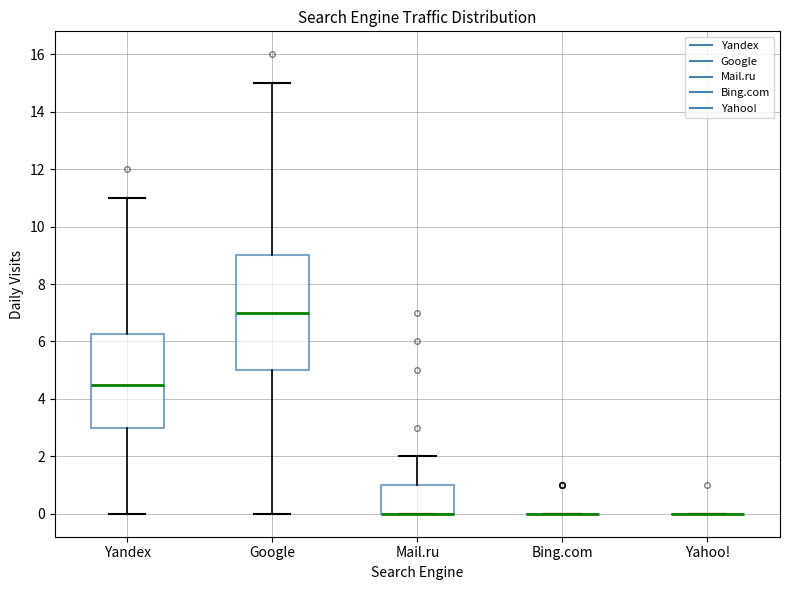

Reading left to right, transcribe this box plot: for each box, give where its median line is, the range the box spans, and where its two whiskers end, as read against the y-axis. The values are not printed on the chart, so give them approximately, as read against the axis.

Yandex: median 4.6, box 3.0 to 6.2, whiskers 0.0 to 11.0
Google: median 7.0, box 5.0 to 9.0, whiskers 0.0 to 15.0
Mail.ru: median 0.0 (drawn on the box's lower edge), box 0.0 to 1.0, whiskers 0.0 to 2.0
Bing.com: box collapsed to a line at 0.0, whiskers 0.0 to 0.0
Yahoo!: box collapsed to a line at 0.0, whiskers 0.0 to 0.0